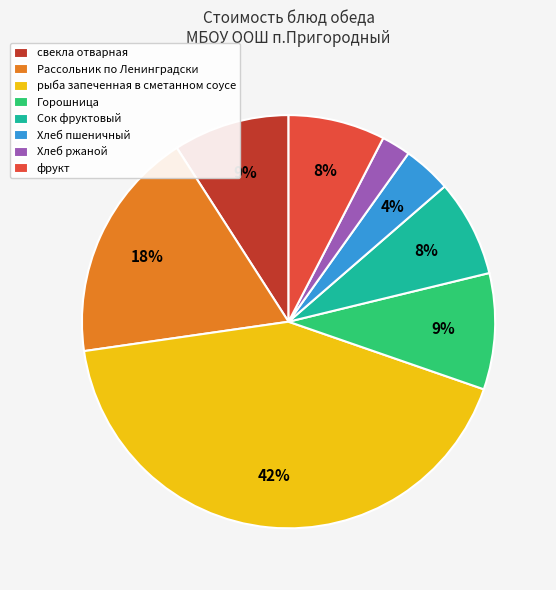

Is the sum of Хлеб пшеничный and Хлеб ржаной greater than half?

No